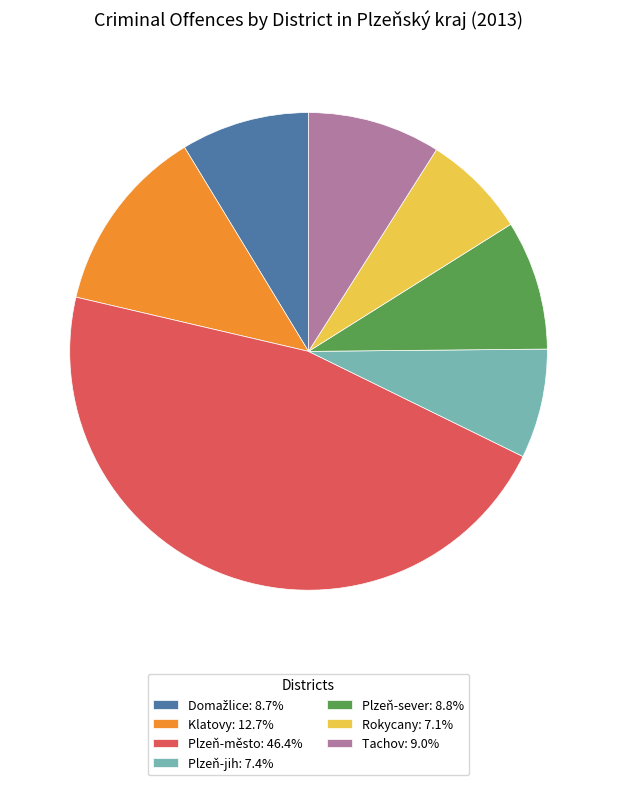

True or false: Plzeň-sever accounts for 23% of the total.

False